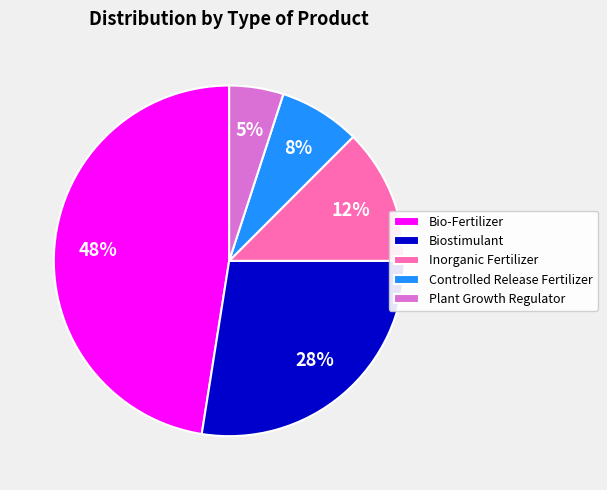

How many segments does this pie chart have?

5